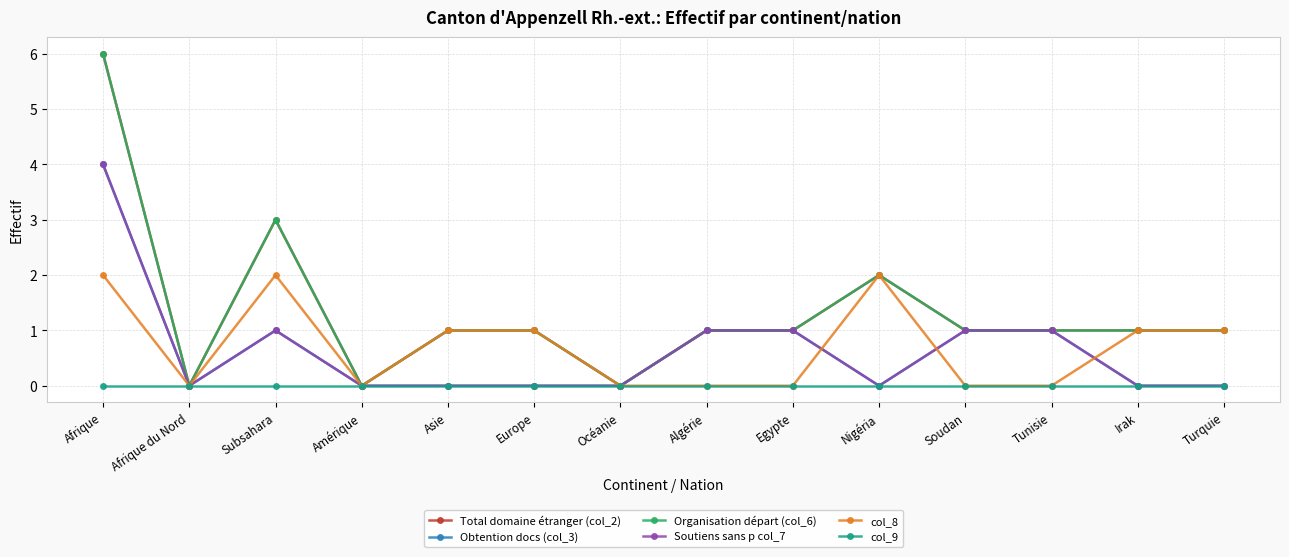

Does the chart have visible grid lines?

Yes